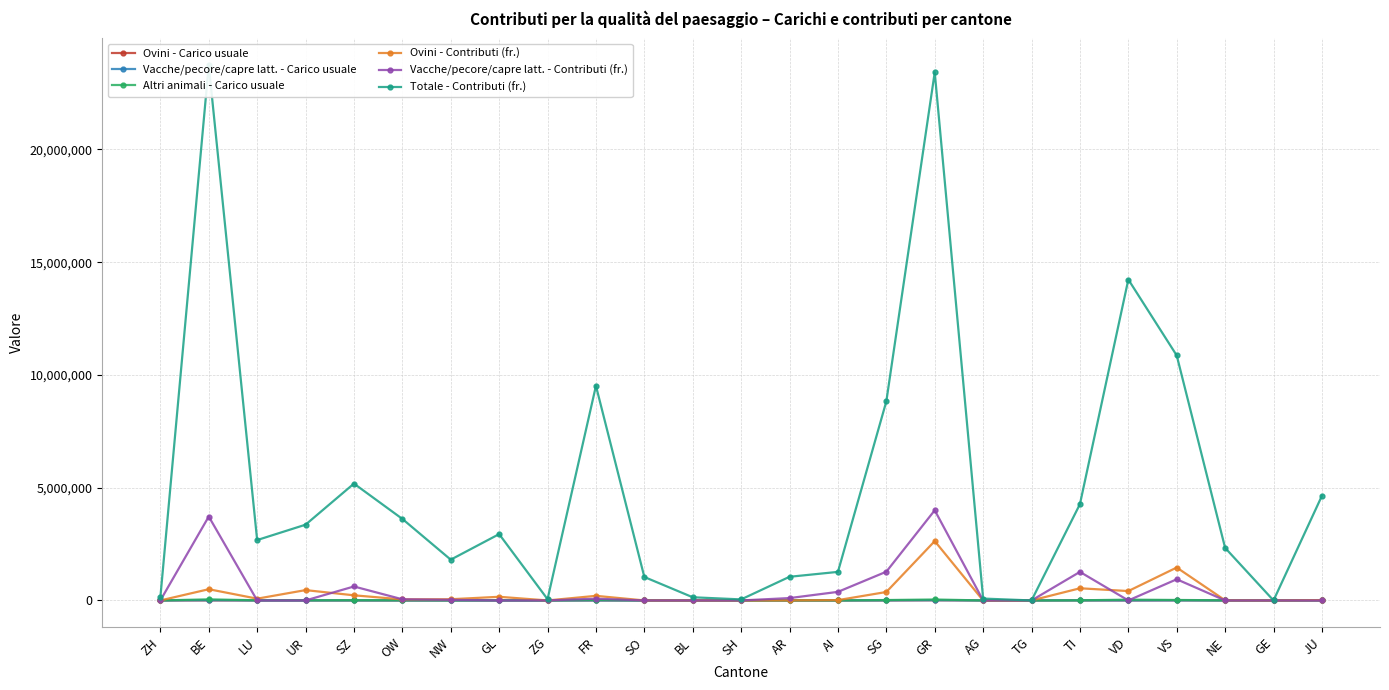

How many times do Vacche/pecore/capre latt. - Carico usuale and Ovini - Contributi (fr.) cross each other?

2